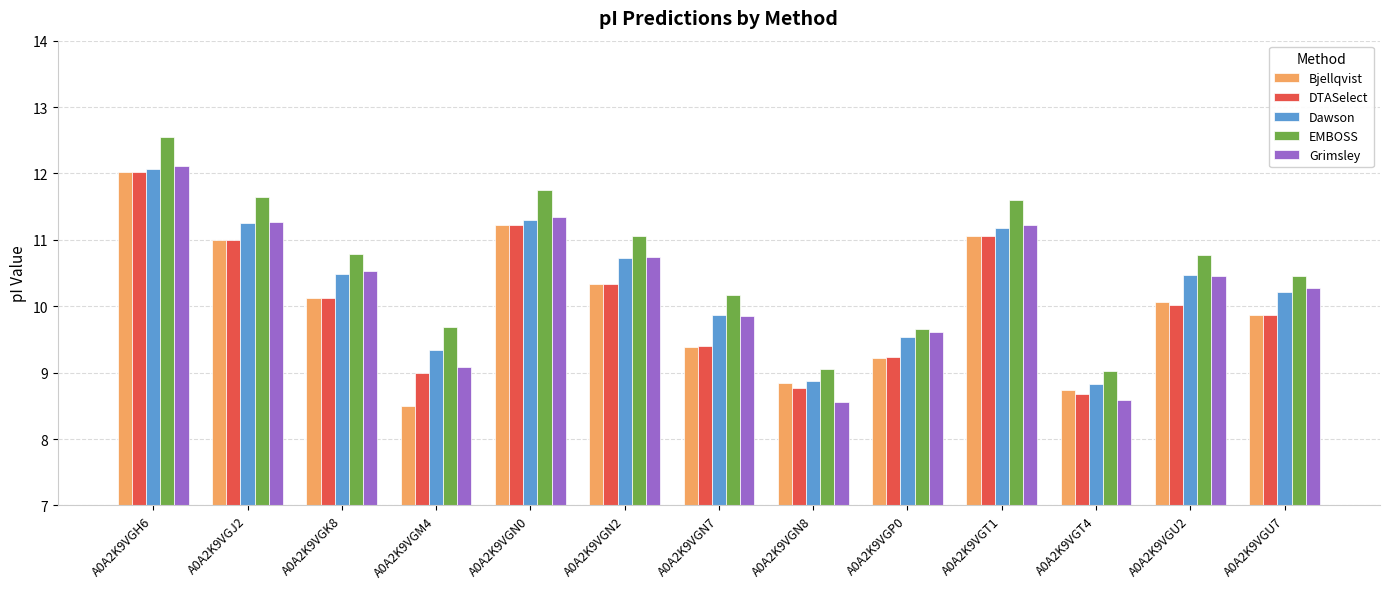

How many data points in Dawson are less than 10?

5